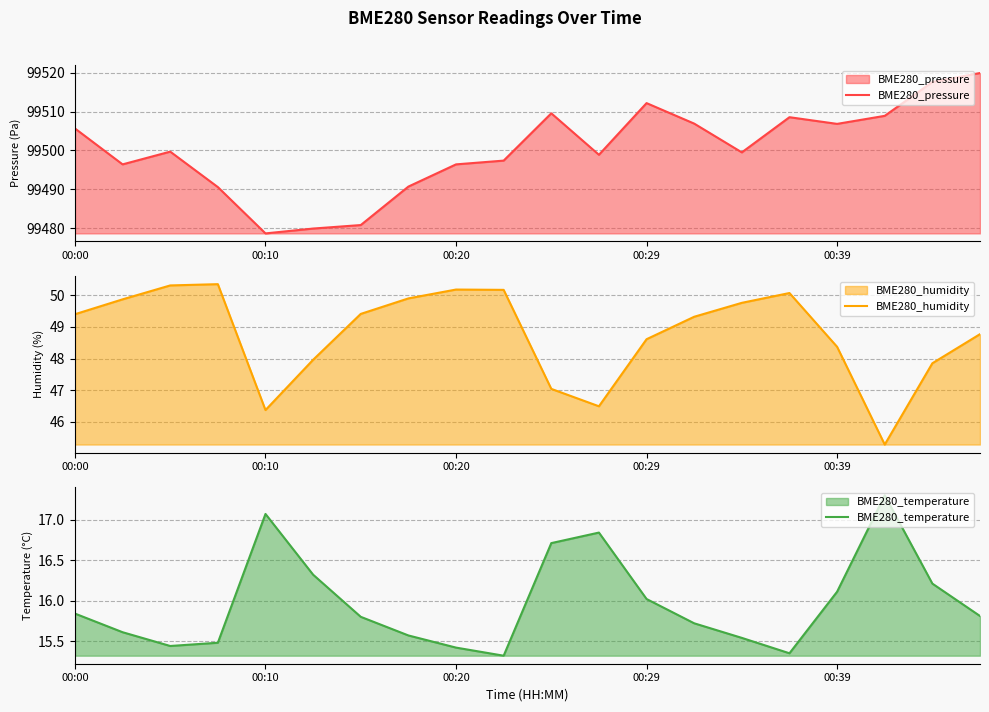

List the series in order of their peak value, highest first.

BME280_pressure, BME280_humidity, BME280_temperature